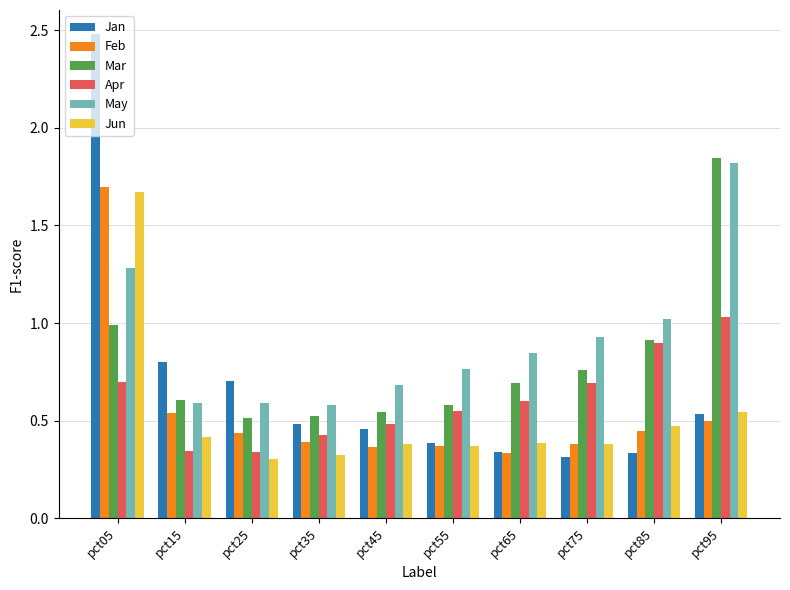

What is the sum of all Apr values?

6.1